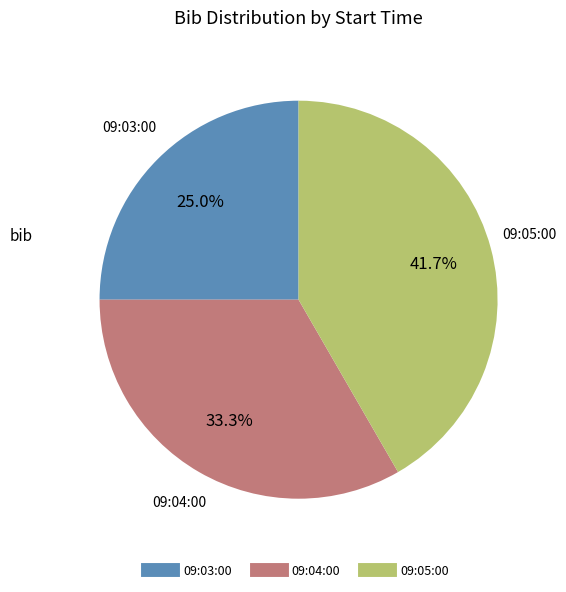

Which slice is the largest?

09:05:00